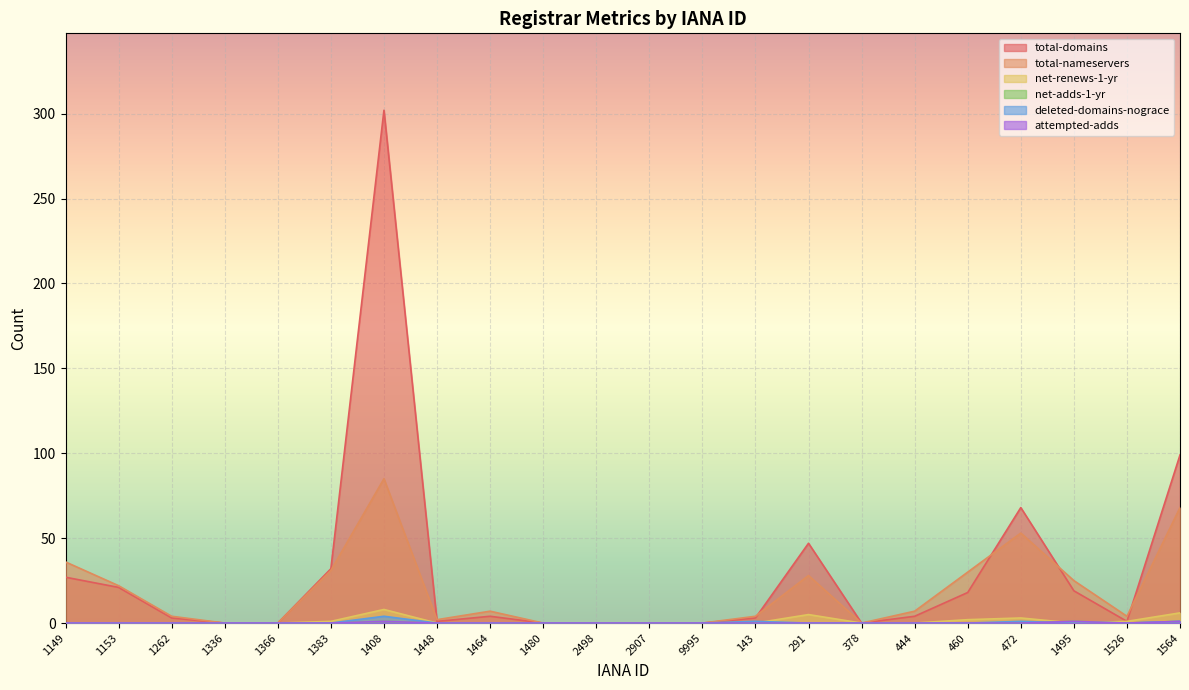

Which label corresponds to the smallest value in the chart?

1336